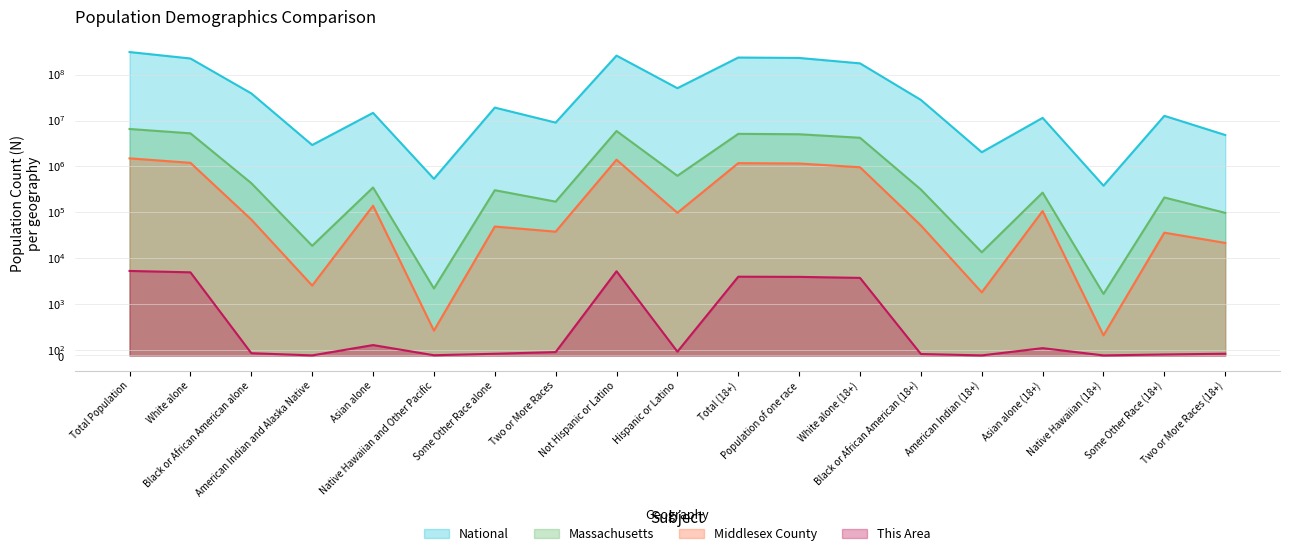

How many data points in This Area are above 67?

9